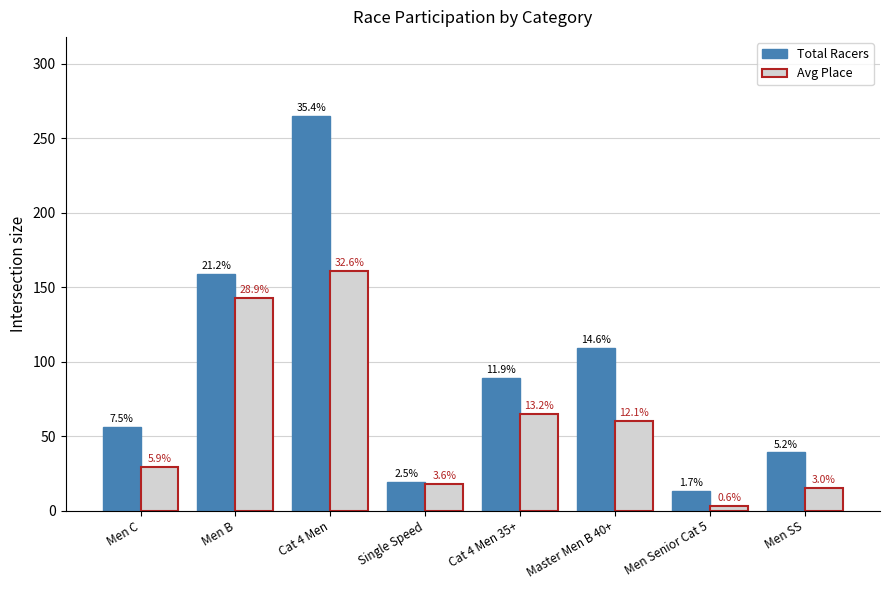

At which category does the chart reach its peak across all series?

Cat 4 Men